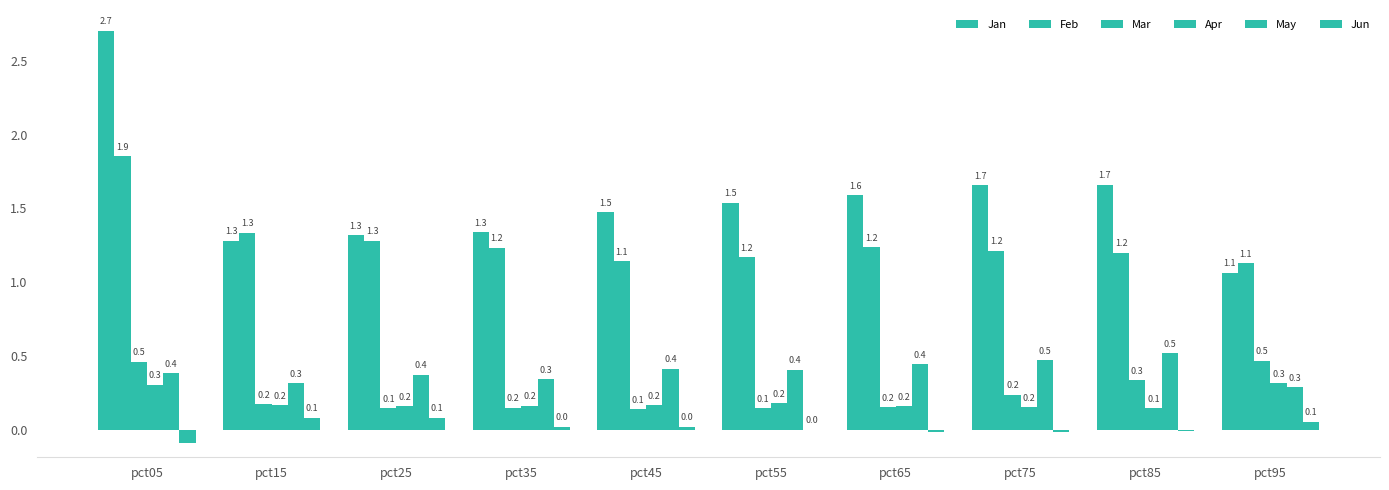

Reading left to right, what are all the values shown in this chart?

Jan: 2.7	1.3	1.3	1.3	1.5	1.5	1.6	1.7	1.7	1.1
Feb: 1.9	1.3	1.3	1.2	1.1	1.2	1.2	1.2	1.2	1.1
Mar: 0.5	0.2	0.1	0.2	0.1	0.1	0.2	0.2	0.3	0.5
Apr: 0.3	0.2	0.2	0.2	0.2	0.2	0.2	0.2	0.1	0.3
May: 0.4	0.3	0.4	0.3	0.4	0.4	0.4	0.5	0.5	0.3
Jun: -0.1	0.1	0.1	0.0	0.0	0.0	-0.0	-0.0	-0.0	0.1